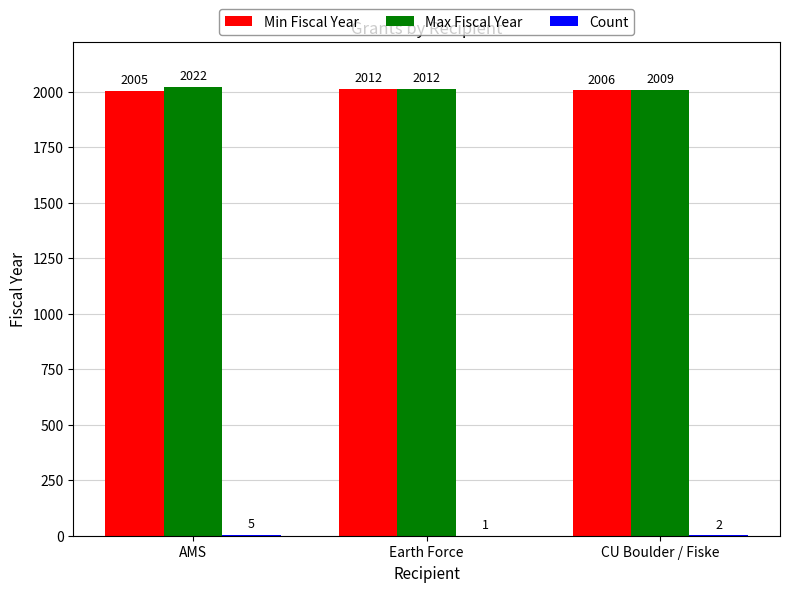

Where does the Max Fiscal Year series first go above 2012?

AMS